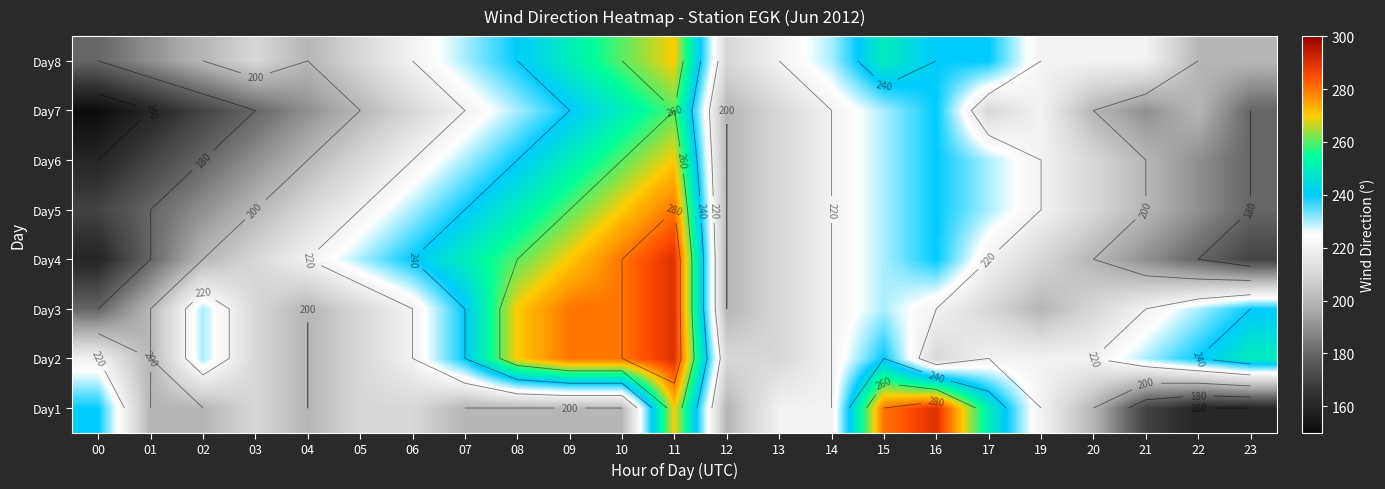

What is the sum of all Day6 values?

4910